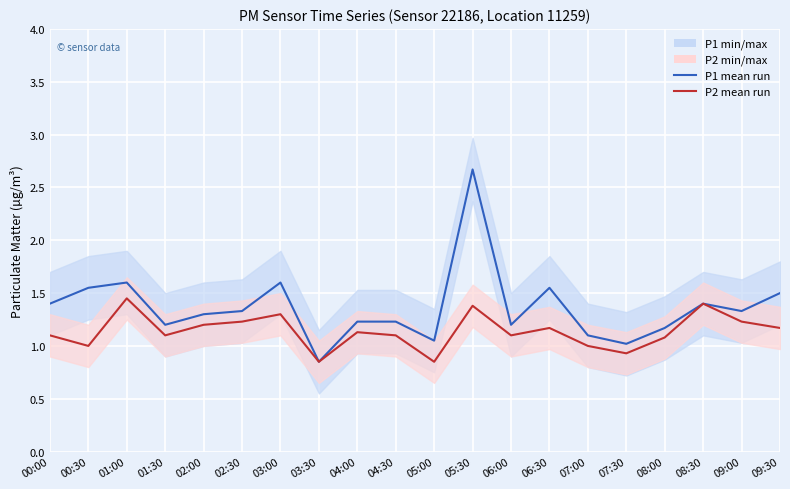

In P2 mean, how many points are higher than both neighbors (excluding endpoints)?

6